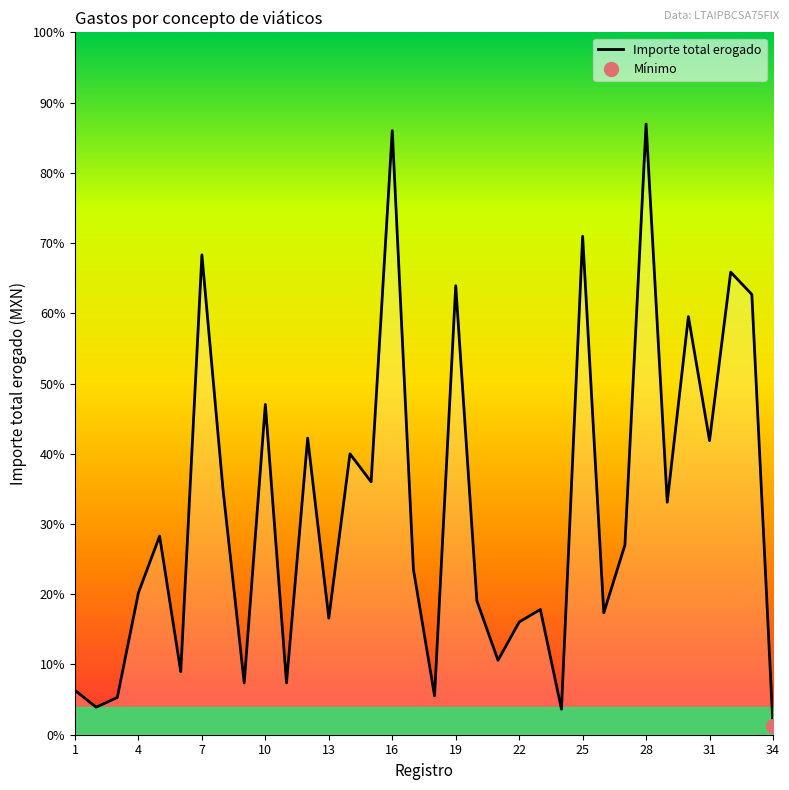

Reading right to left, list all the values displayed in this chart.

260.0	13596.6	14286.0	9082.0	12912.3	7180.4	18858.8	5859.0	3763.9	15393.8	788.5	3869.0	3479.4	2299.0	4134.0	13865.0	1200.0	5109.1	18656.0	7810.0	8675.0	3600.0	9159.3	1600.0	10200.0	1600.0	7559.0	14819.0	1945.0	6134.0	4386.0	1150.0	850.0	1370.2